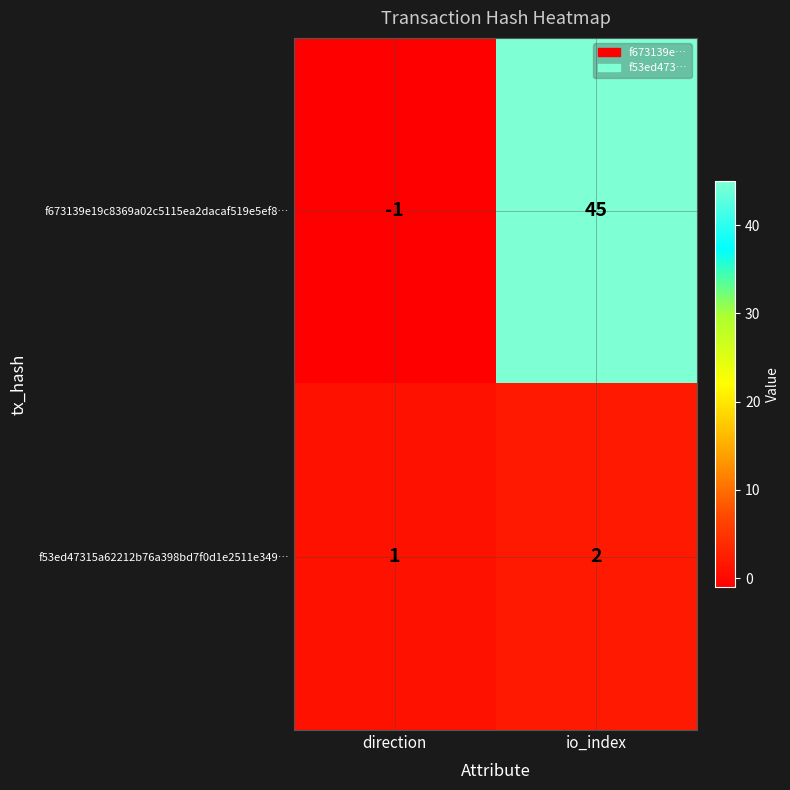

True or false: f673139e19c8369a02c5115ea2dacaf519e5ef8… has a value of 17 at io_index.

False